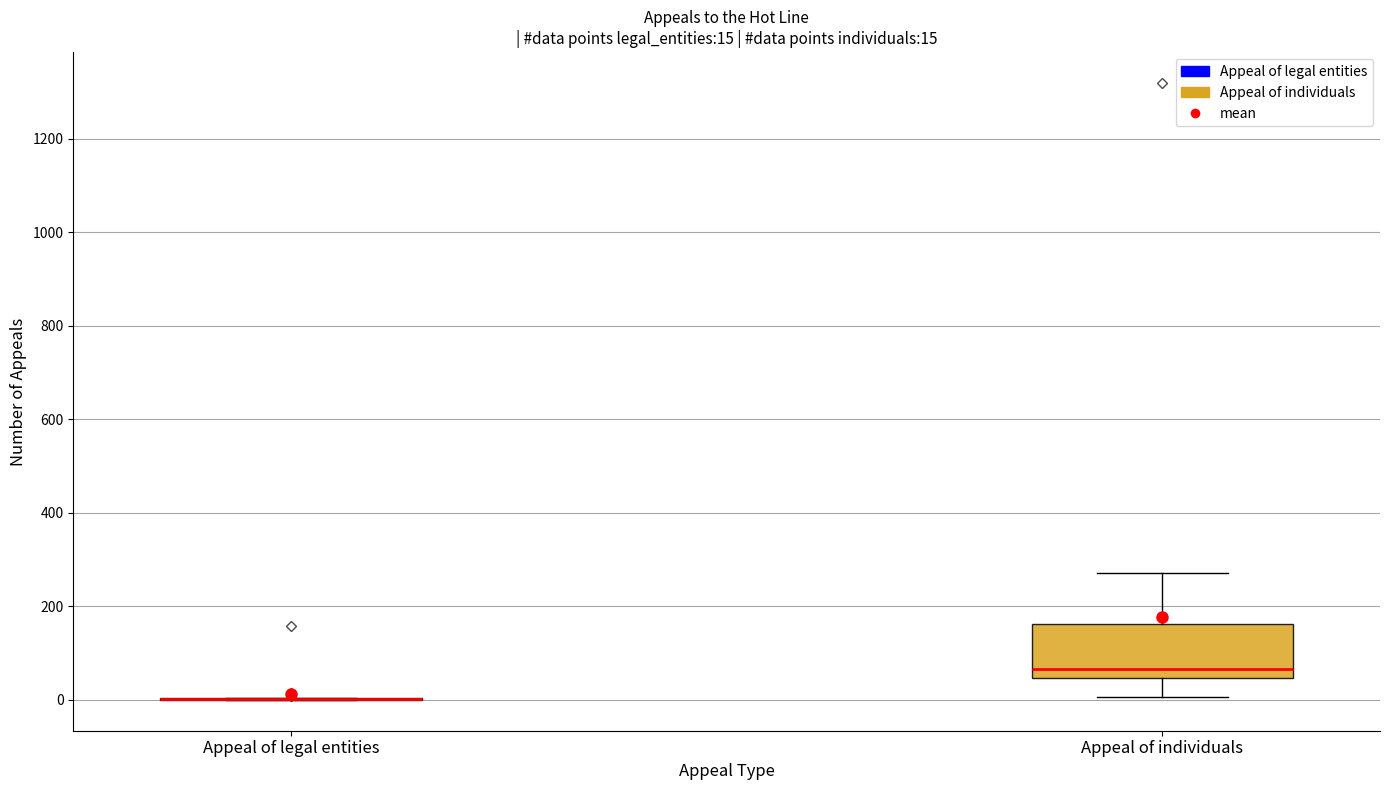

Which box is the tallest, from its lower edge to its upper edge?

Appeal of individuals